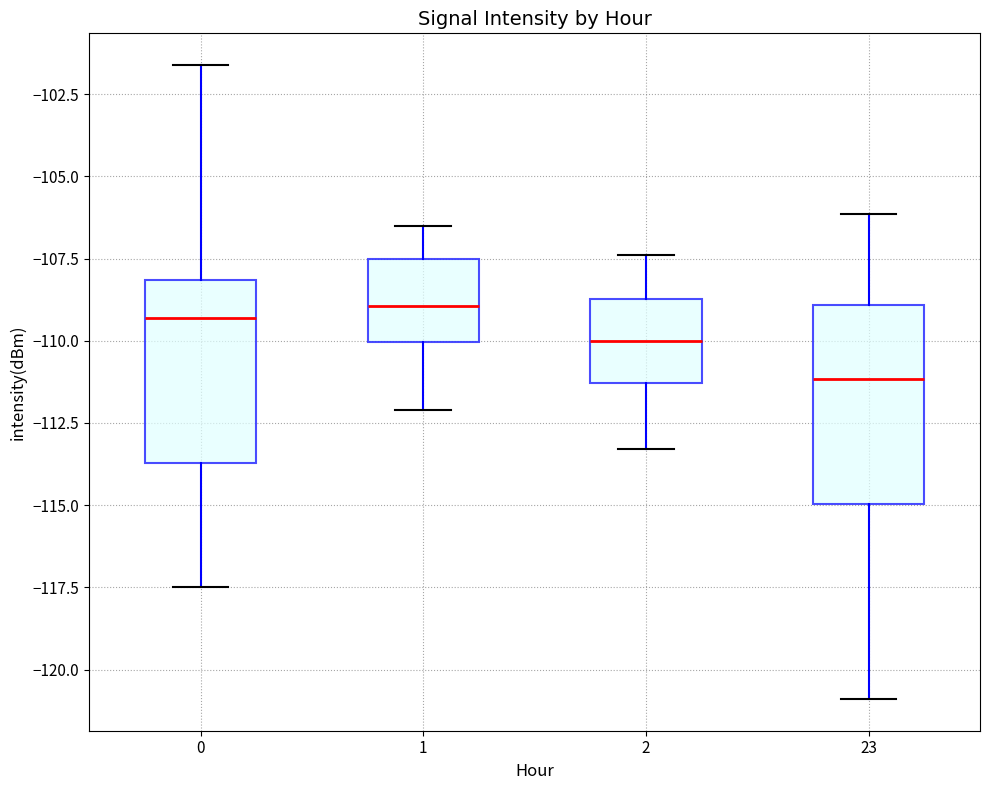

Which box has the lowest median line?

23